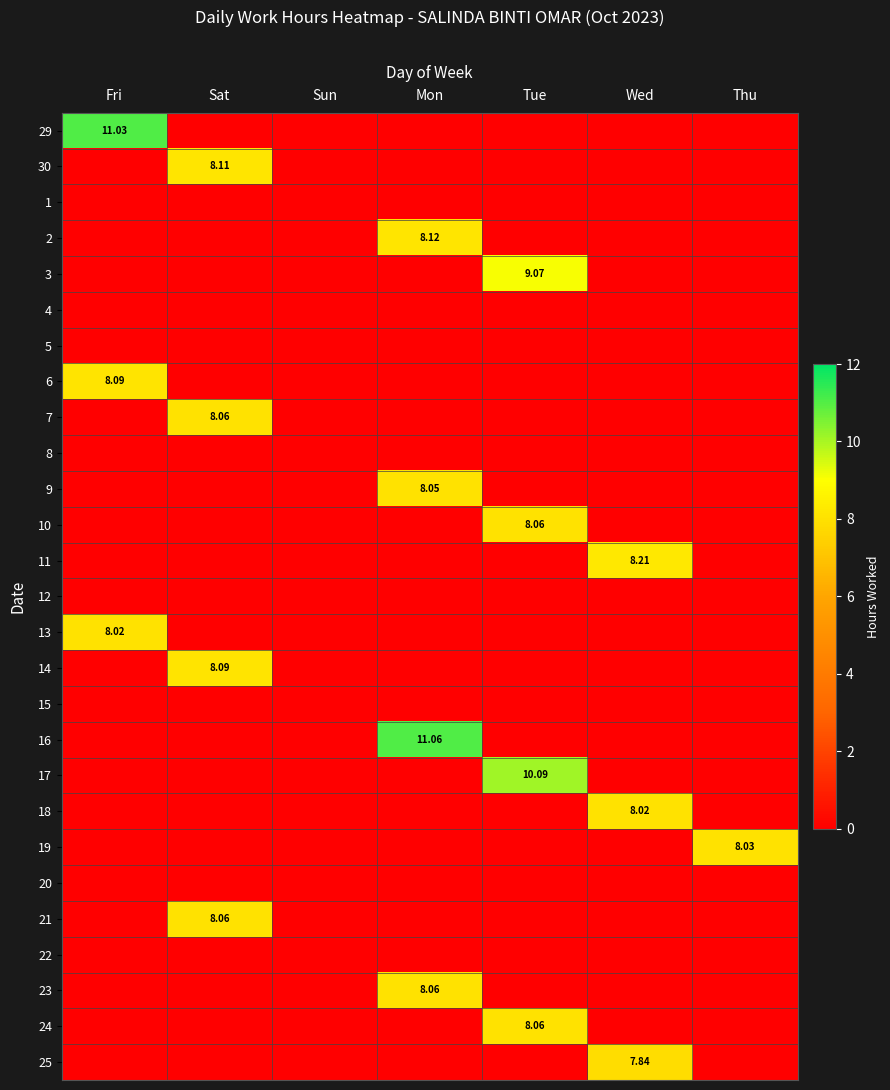

At how many categories does at least one series exceed 9?

3